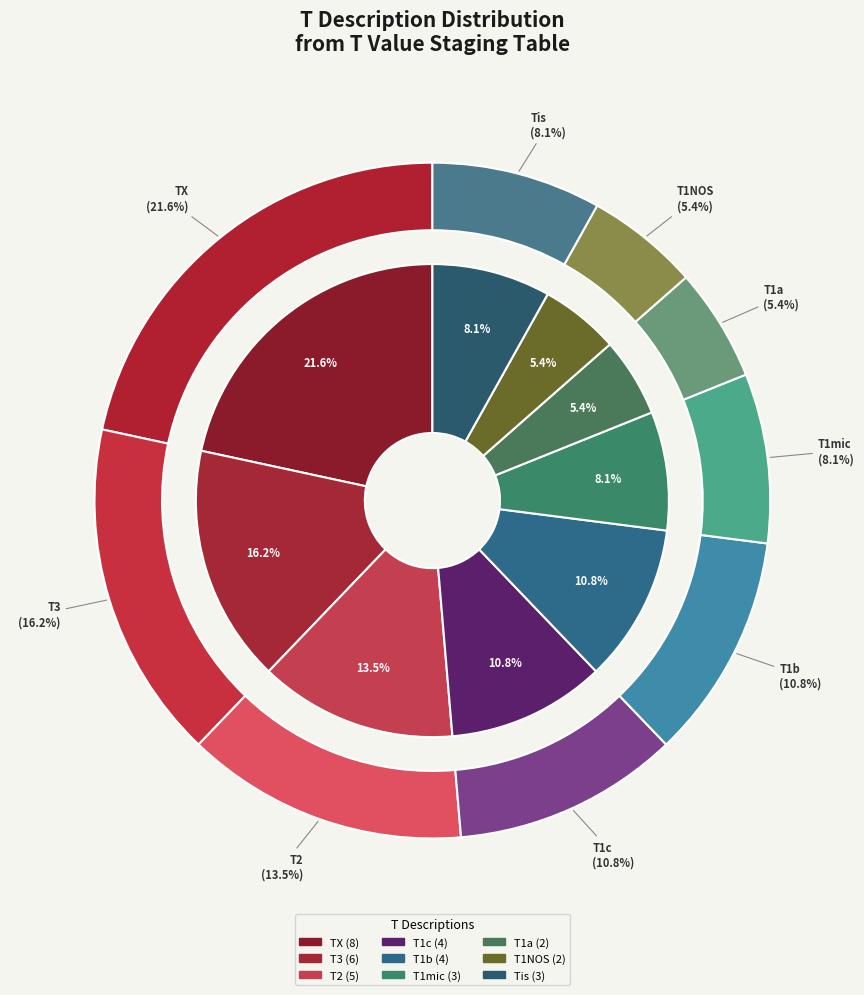

How many slices are in this pie chart?

7